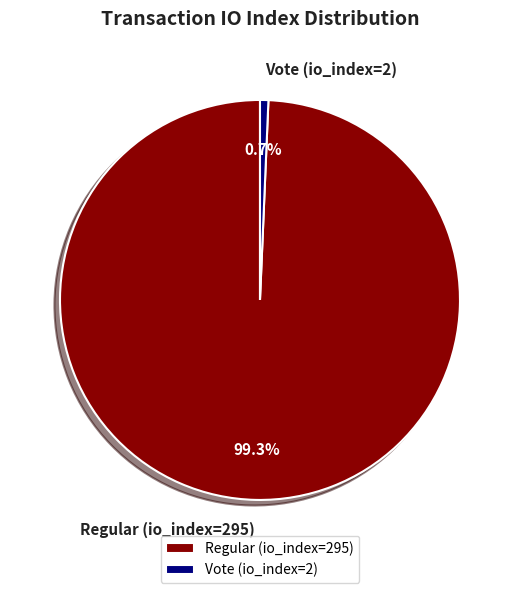

What is the largest slice in the pie chart?

Regular (io_index=295)